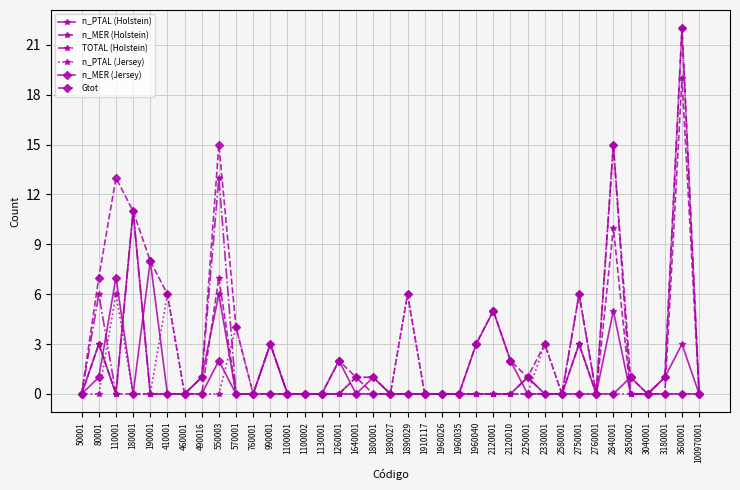

Does the chart display data point markers on the line(s)?

Yes